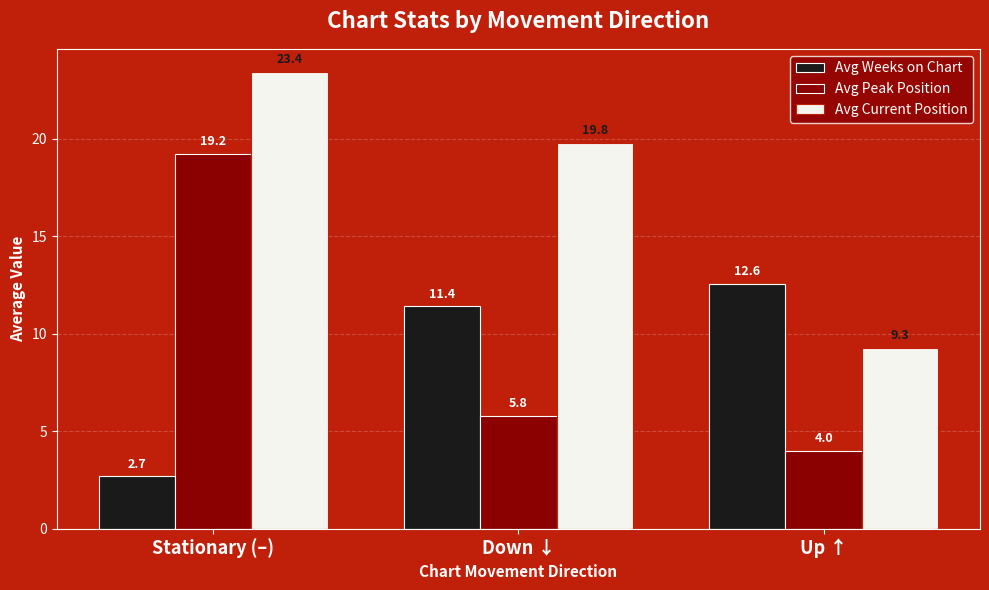

What value does the Avg Weeks on Chart series have at Up ↑?

12.6